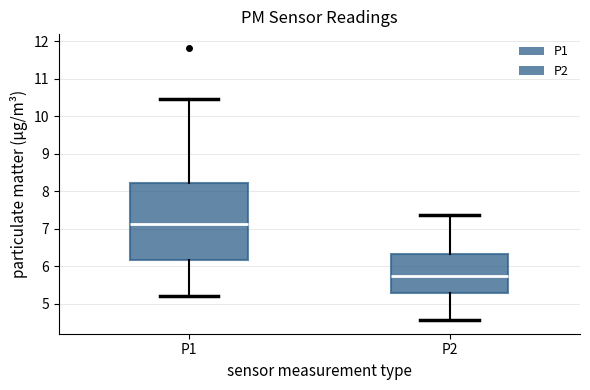

Which box is the tallest, from its lower edge to its upper edge?

P1